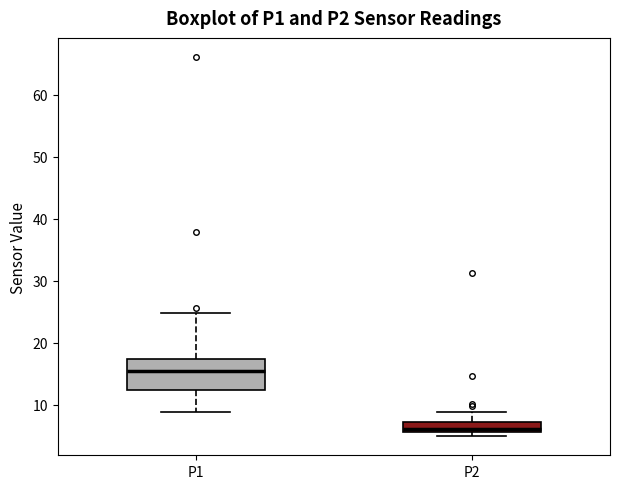

Which box has the lowest median line?

P2